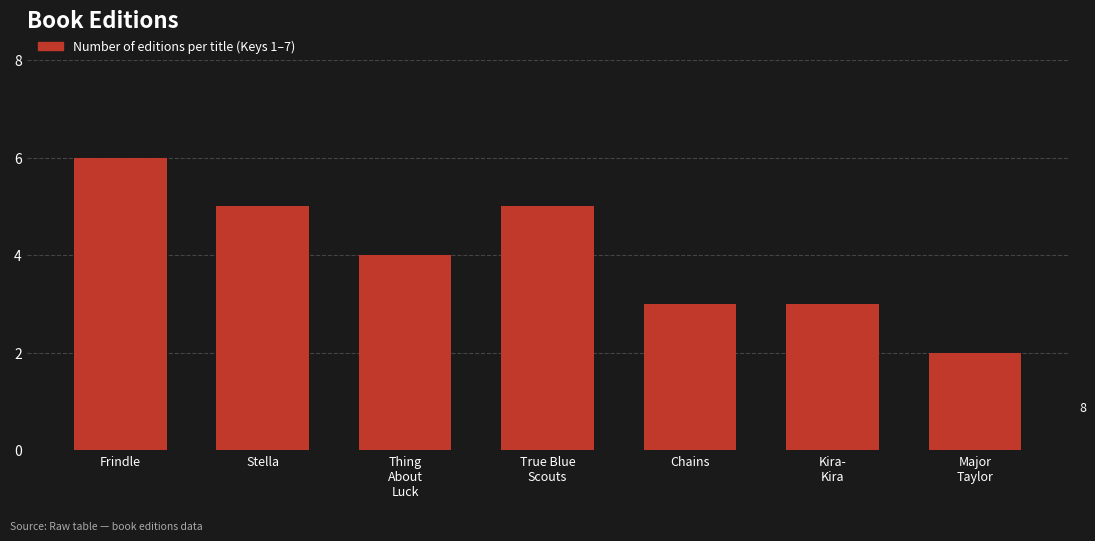

Reading right to left, list all the values displayed in this chart.

2	3	3	5	4	5	6